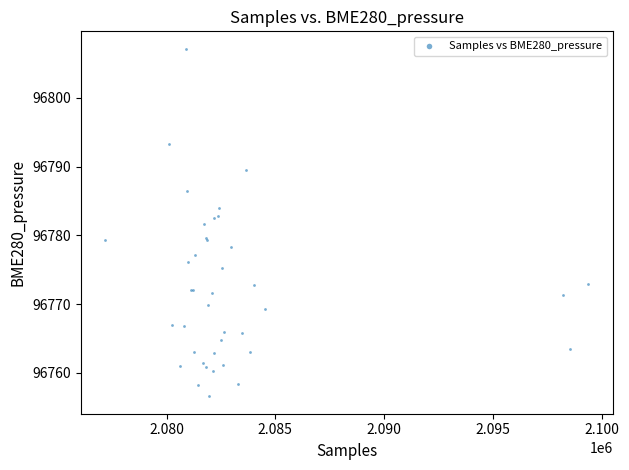

What Y value in the scatter plot is closest to 96781?

96781.7